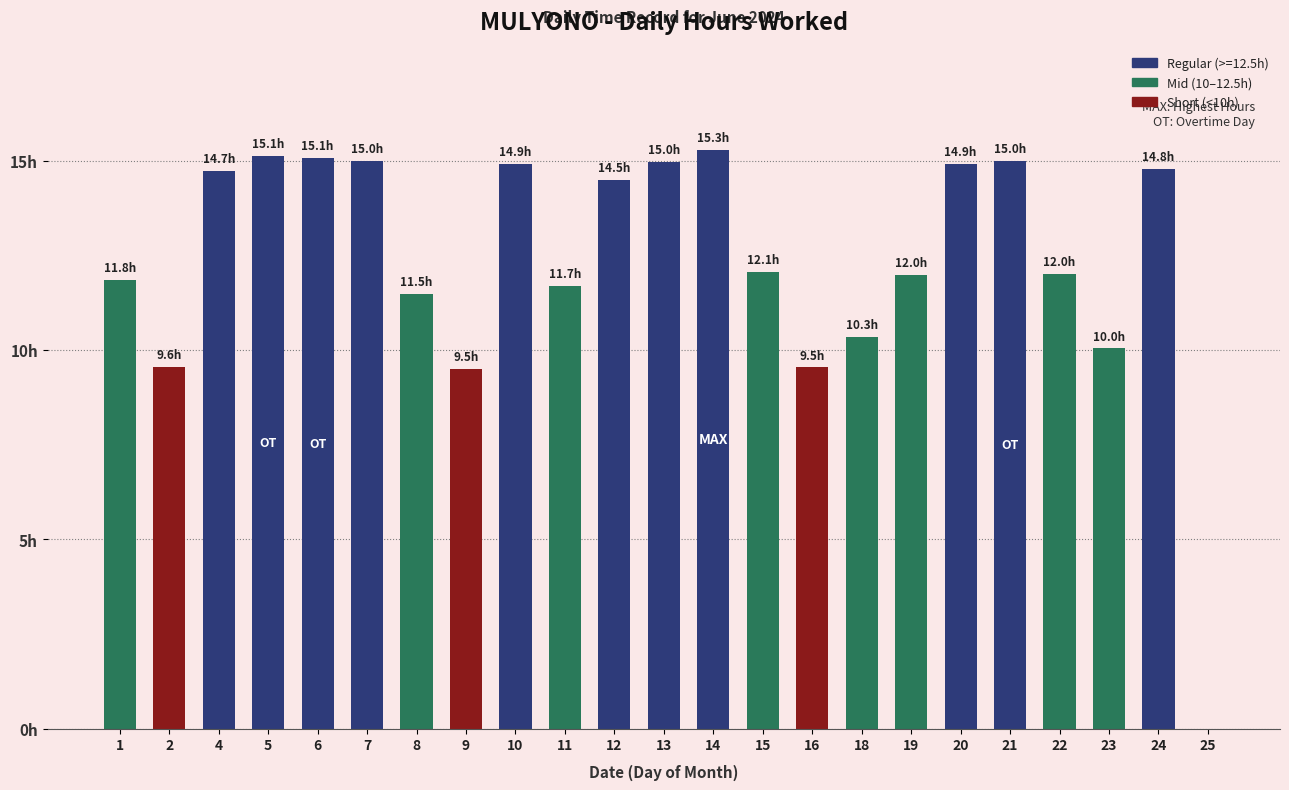

The chart shows a value of 19.2 at 12. True or false?

False